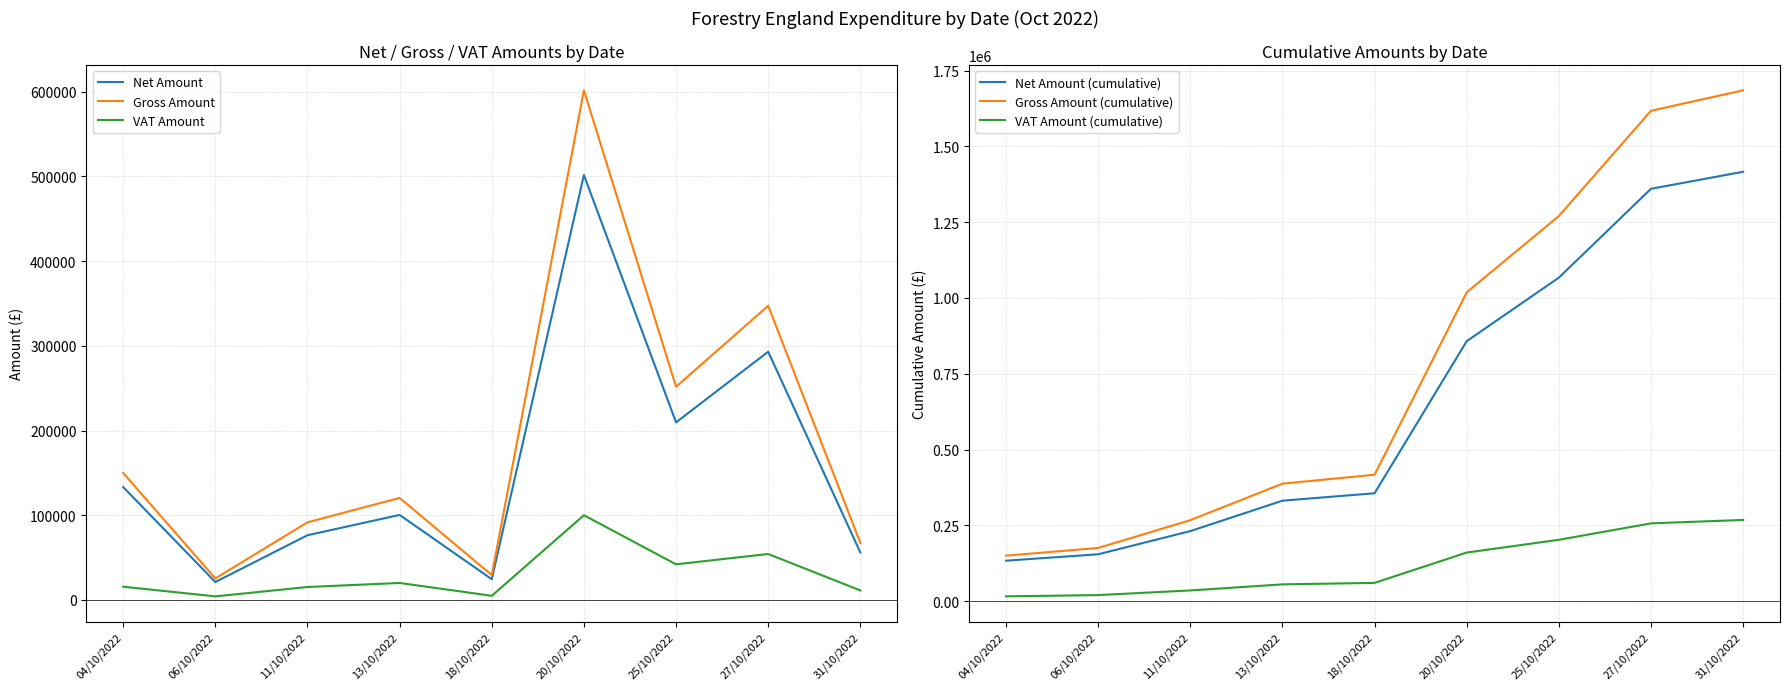

What is the lowest value of the VAT Amount (cumulative) series?

15619.2